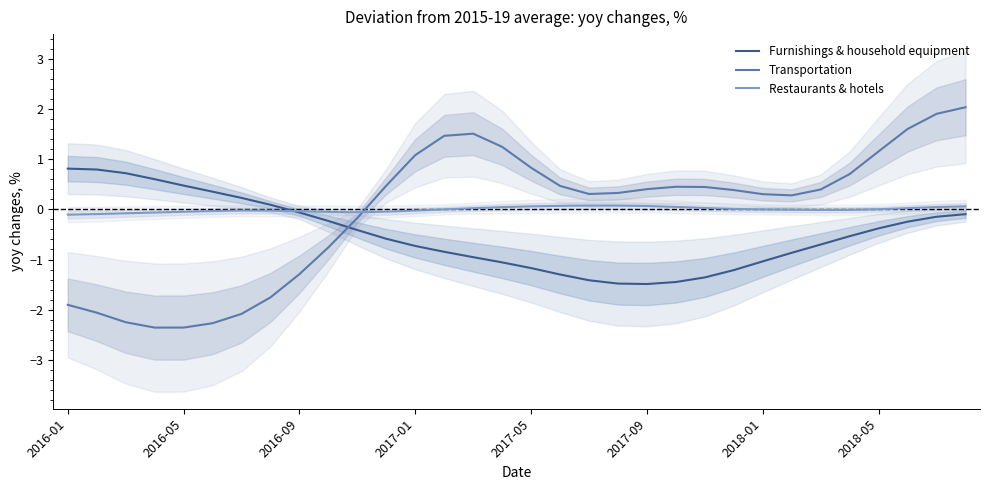

Where is the first local maximum for Transportation?

14